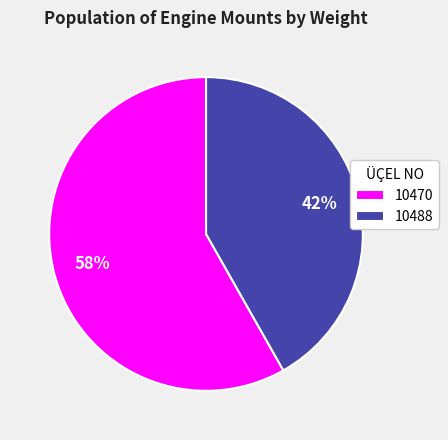

Which category has the smallest portion of the pie?

10488